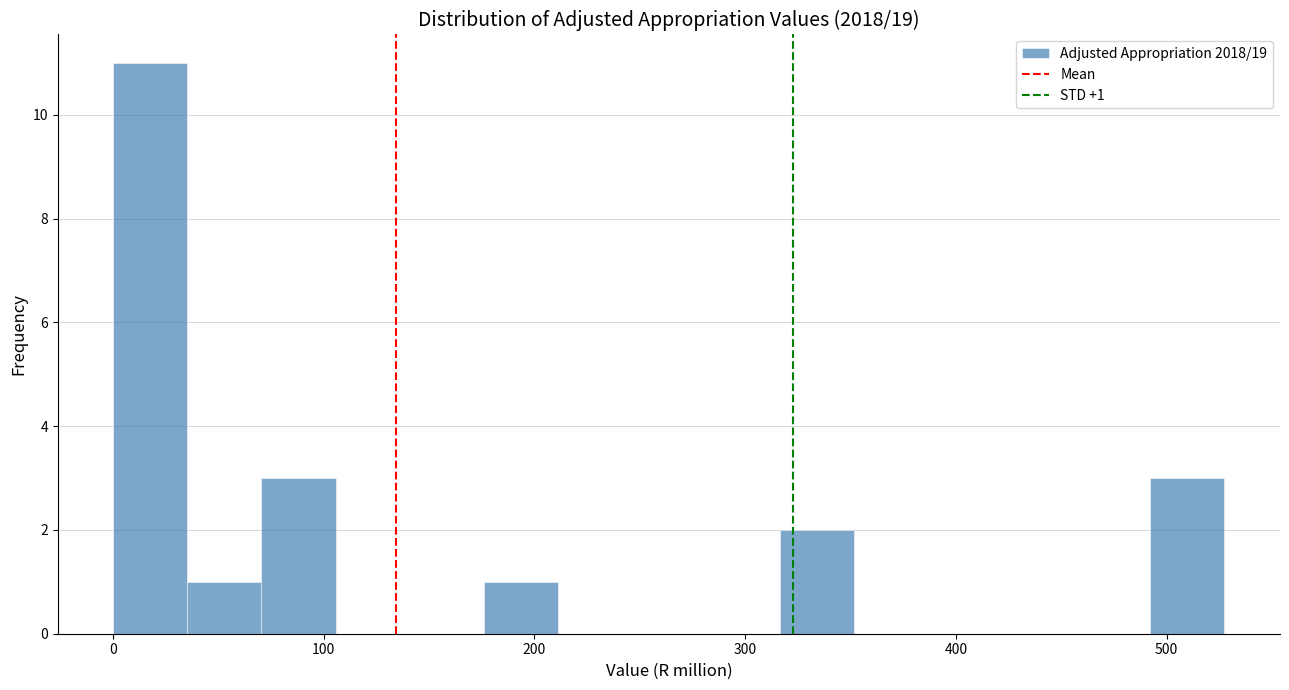

Read against the x-axis, roughly where is the centre of the tallest bar?

20